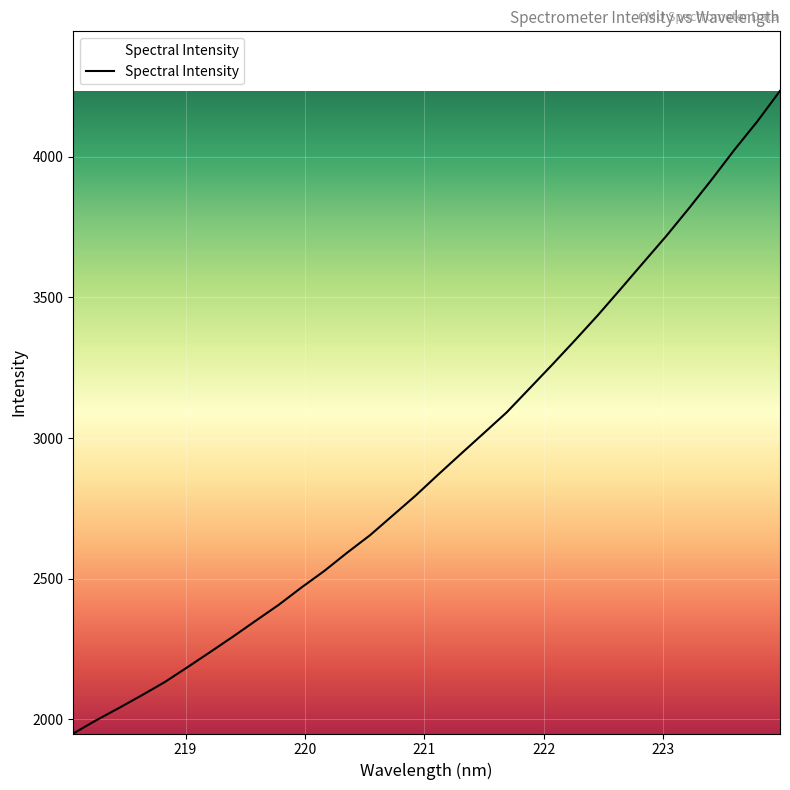

What is the smallest value displayed?

1949.0